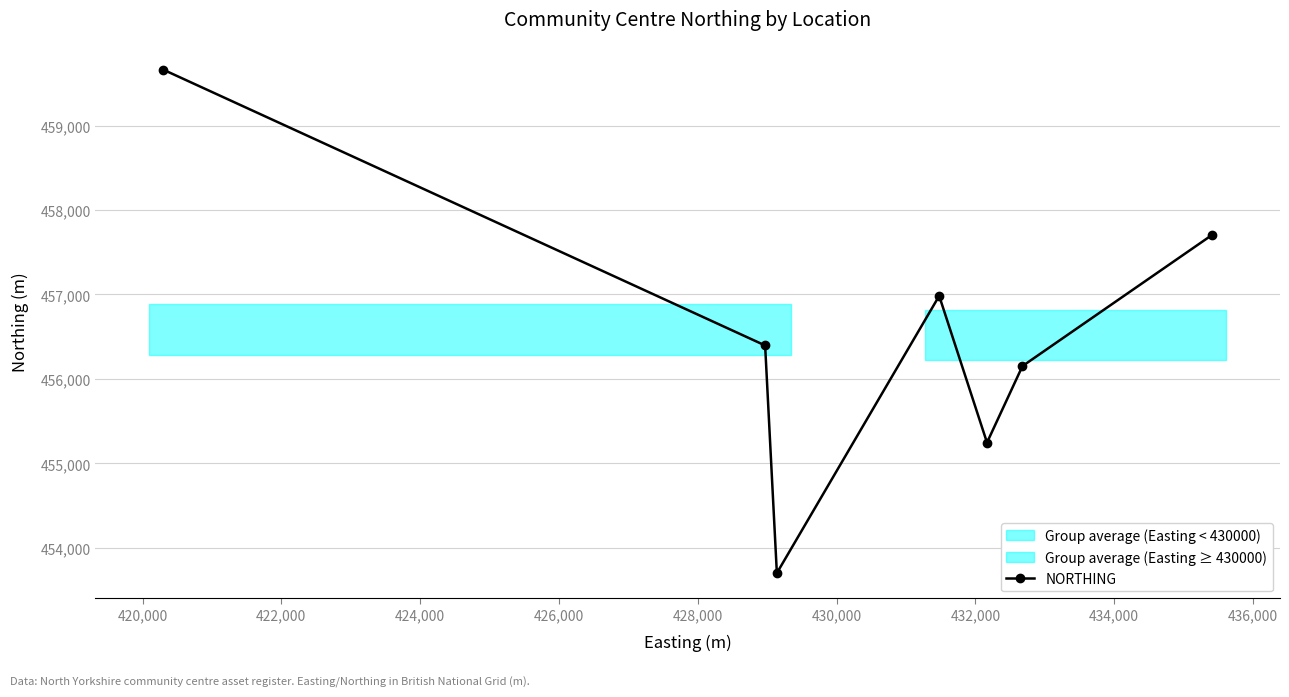

What is the average value?

456549